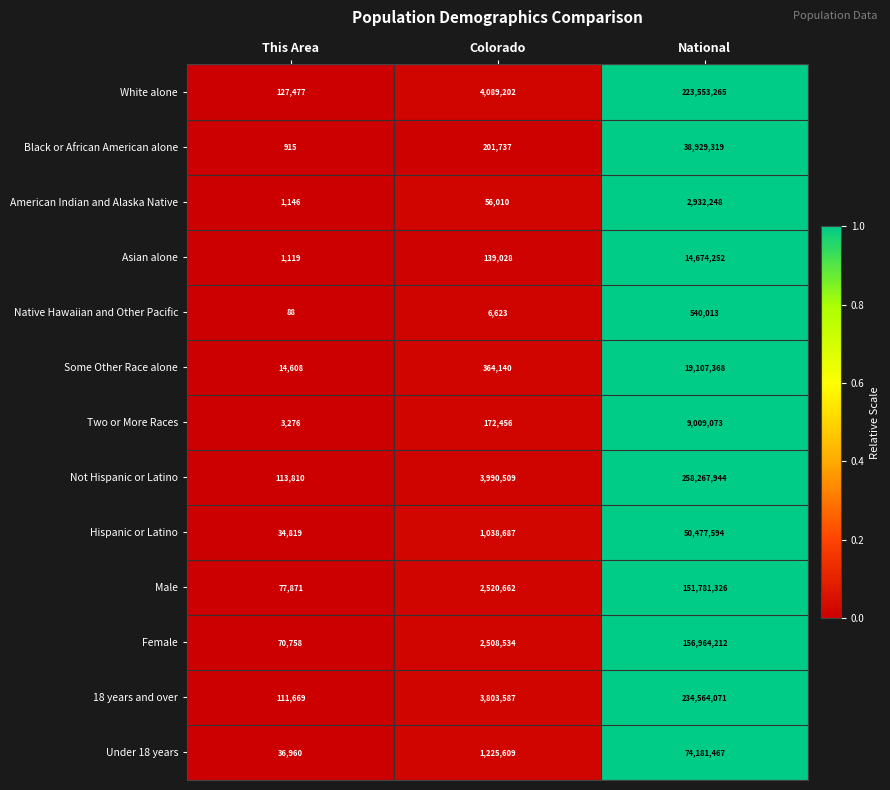

What is the difference between the maximum and minimum values in the Some Other Race alone series?

19092760